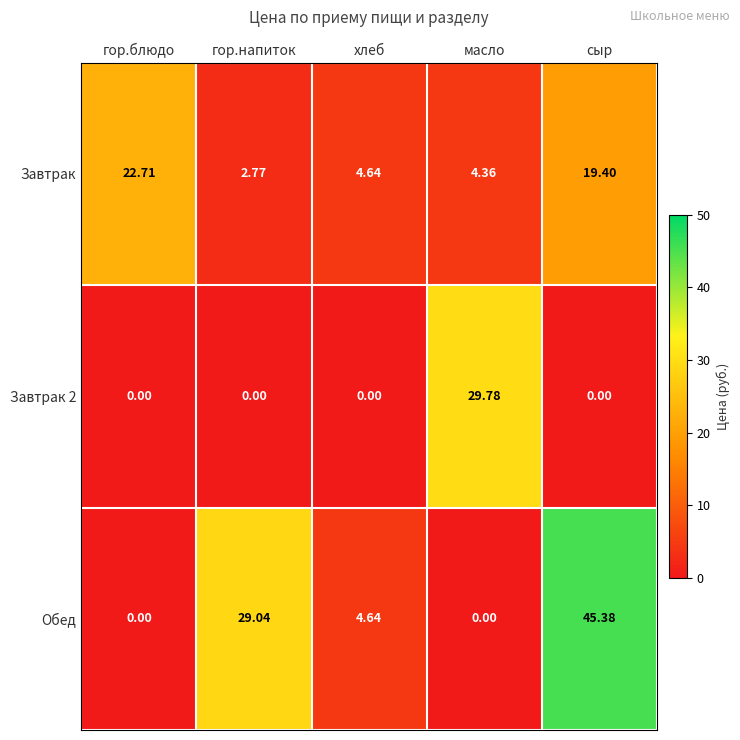

List the labels in order of Завтрак value, largest first.

гор.блюдо, сыр, хлеб, масло, гор.напиток